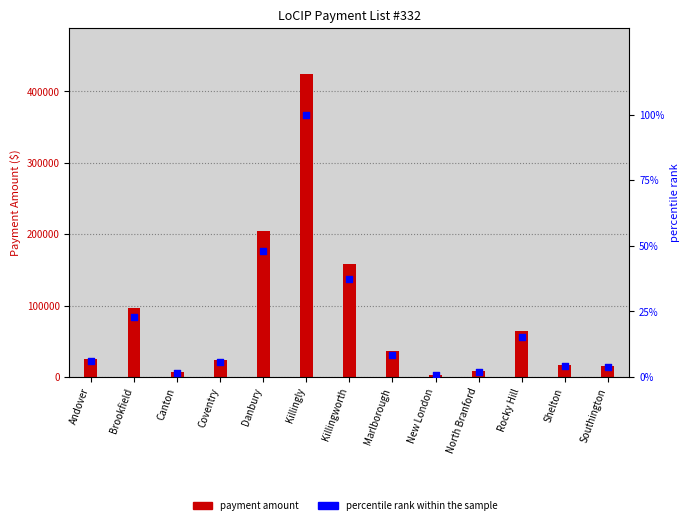

At how many categories does at least one series exceed 39562?

5